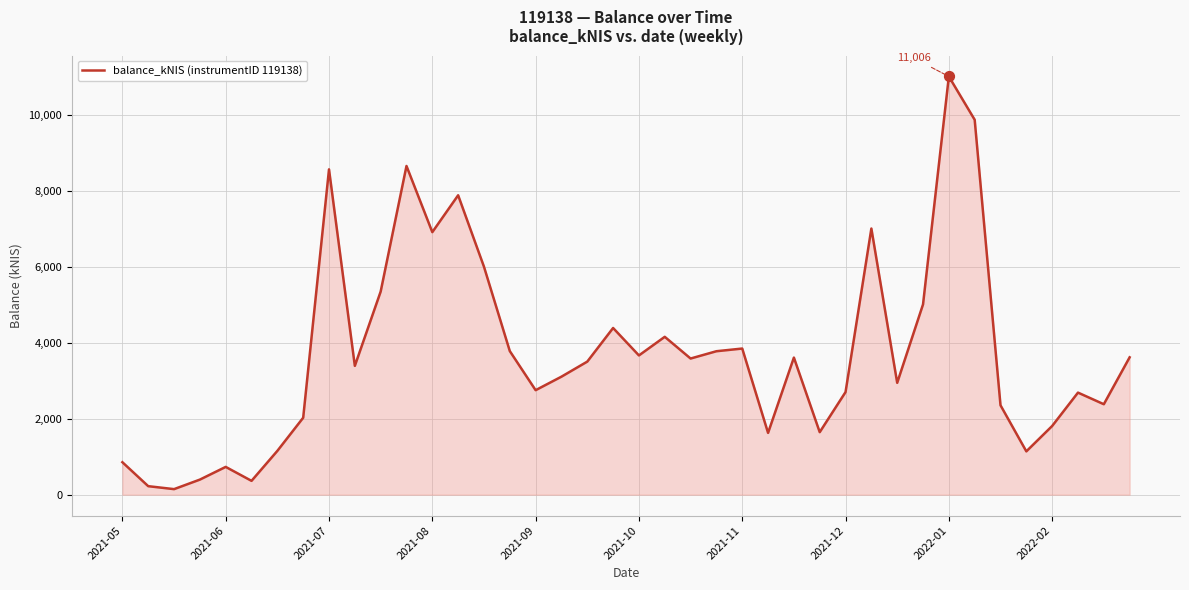

What is the difference between the maximum and minimum values?

10860.0